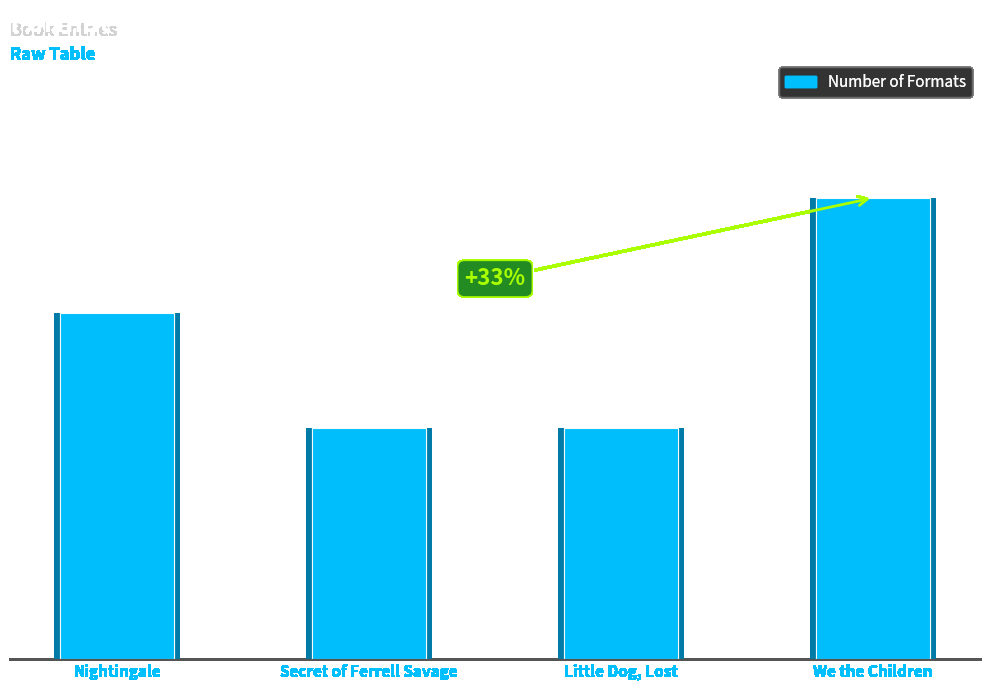

What is the label of the 1st bar from the left?

Nightingale